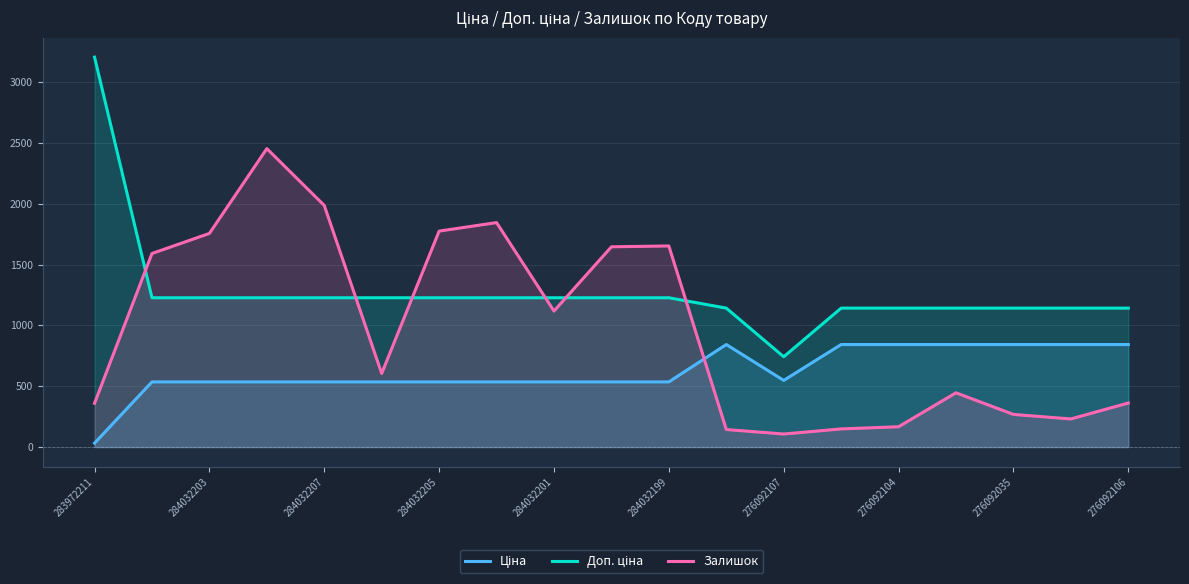

What is the difference between the maximum and minimum values in the Ціна series?

810.7